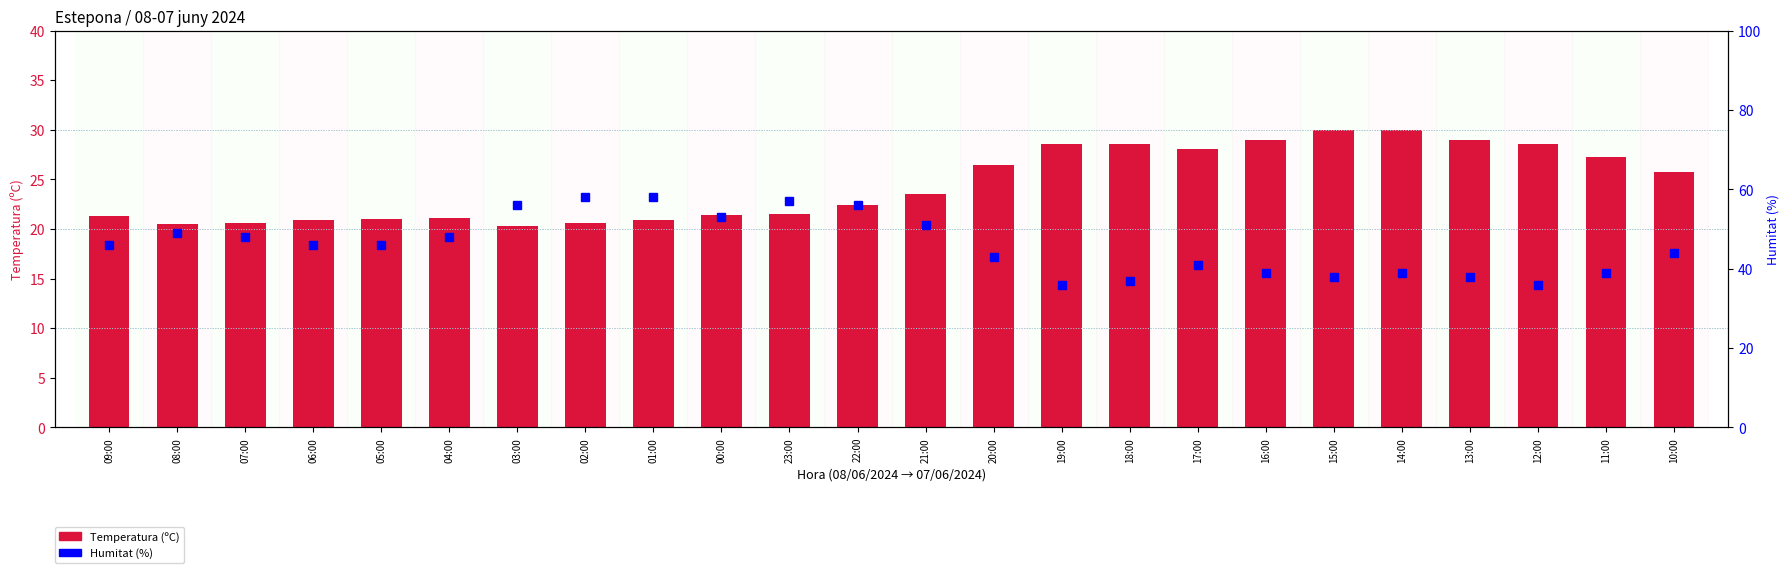

What are all the series names shown in the legend?

Temperatura (ºC), Humitat (%)